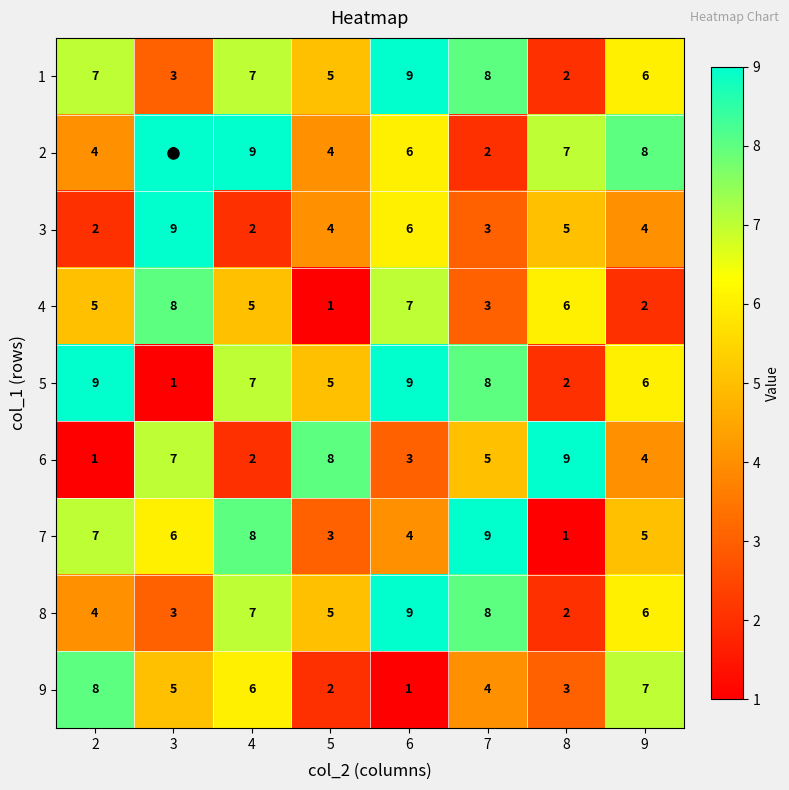

Count the 1 values in the range 5 to 8.

5